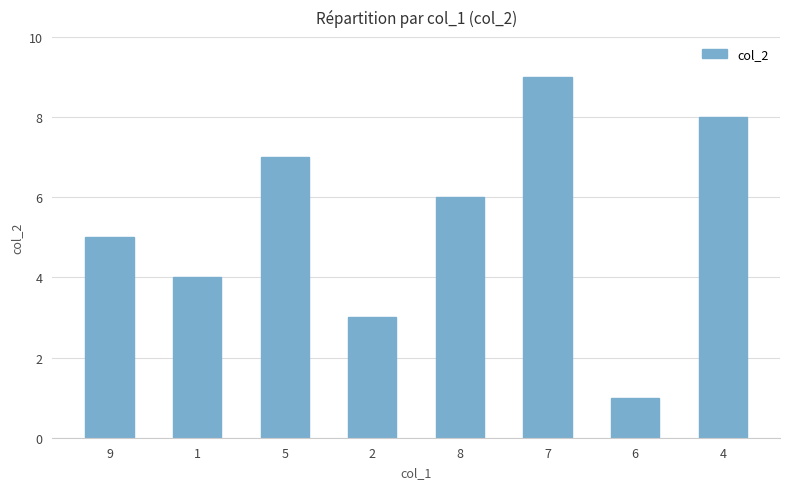

What value does the data have at 2?

3